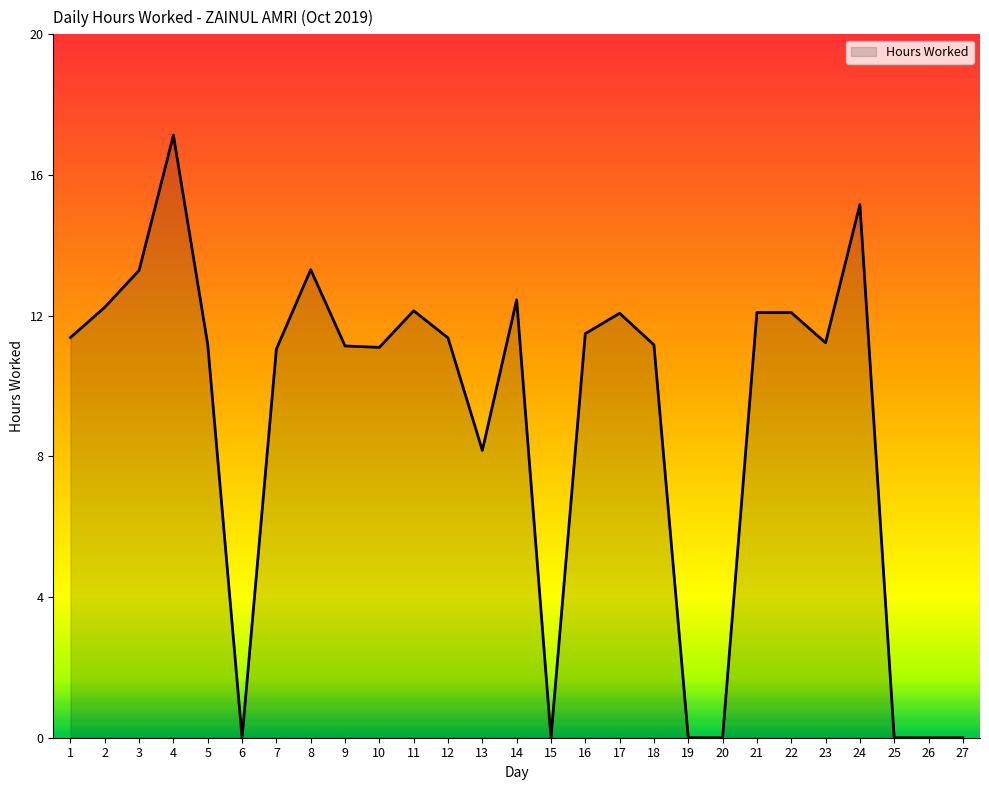

What is the difference between the values at 16 and 14?

1.0